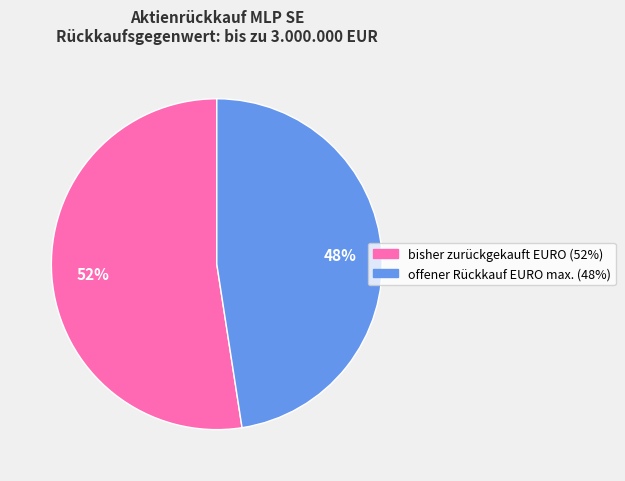

Which has a higher value, bisher zurückgekauft EURO or offener Rückkauf EURO max.?

bisher zurückgekauft EURO